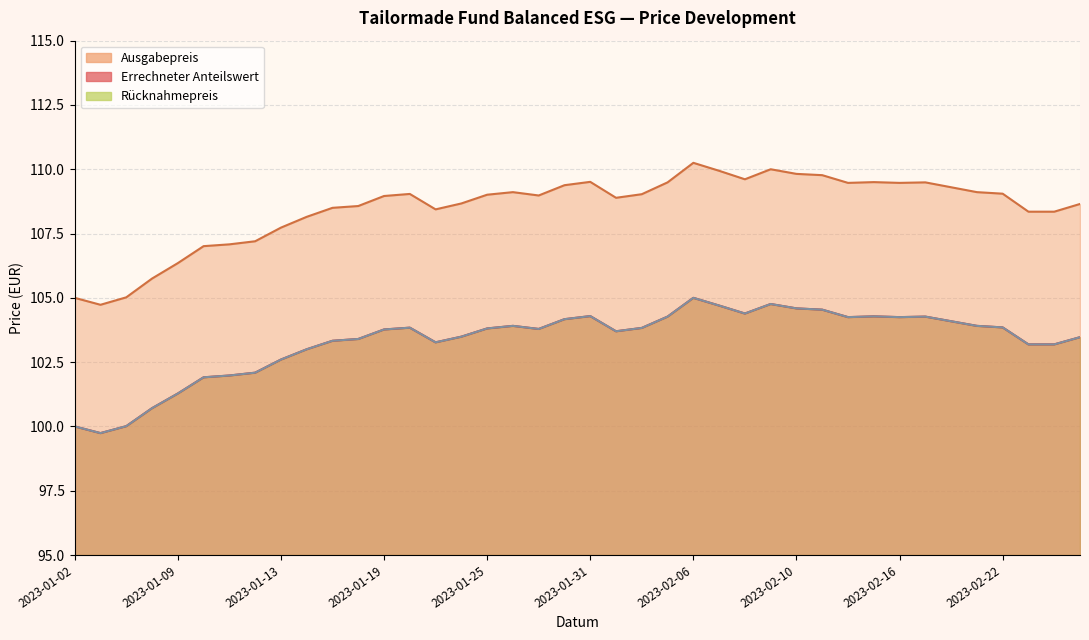

What position from the right is 2023-02-27?

1